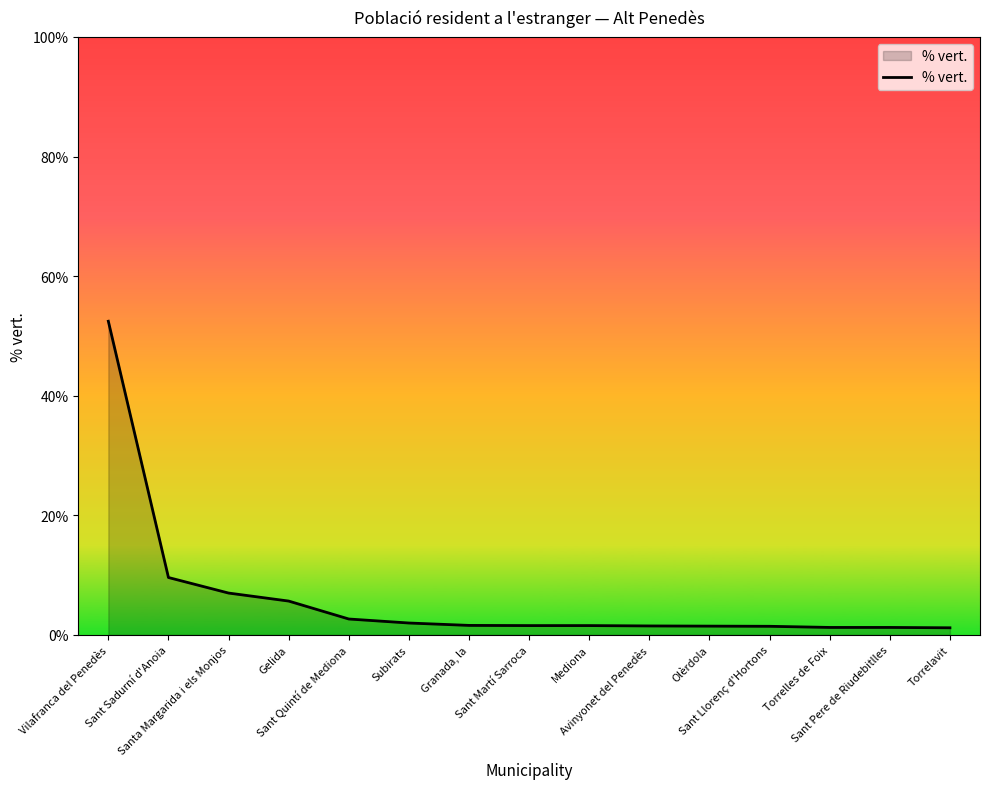

How many series are shown in this chart?

1